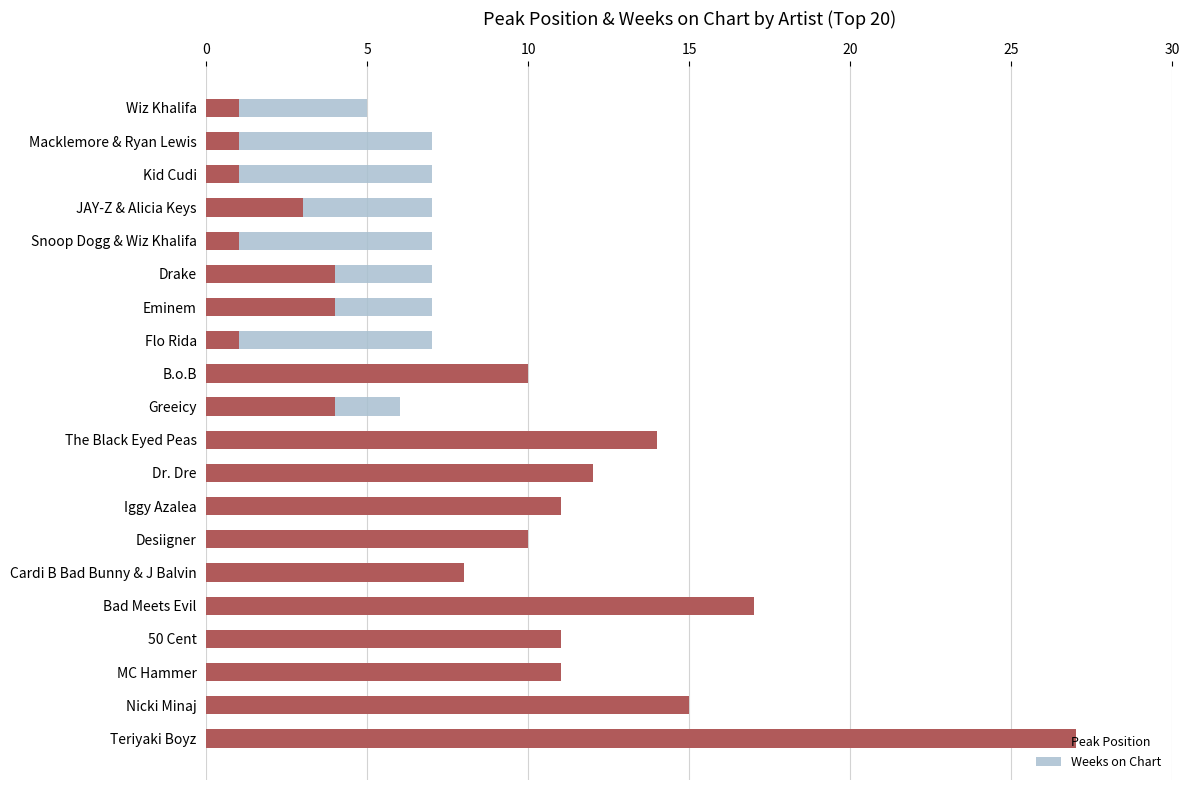

What are all the series names shown in the legend?

Peak Position, Weeks on Chart